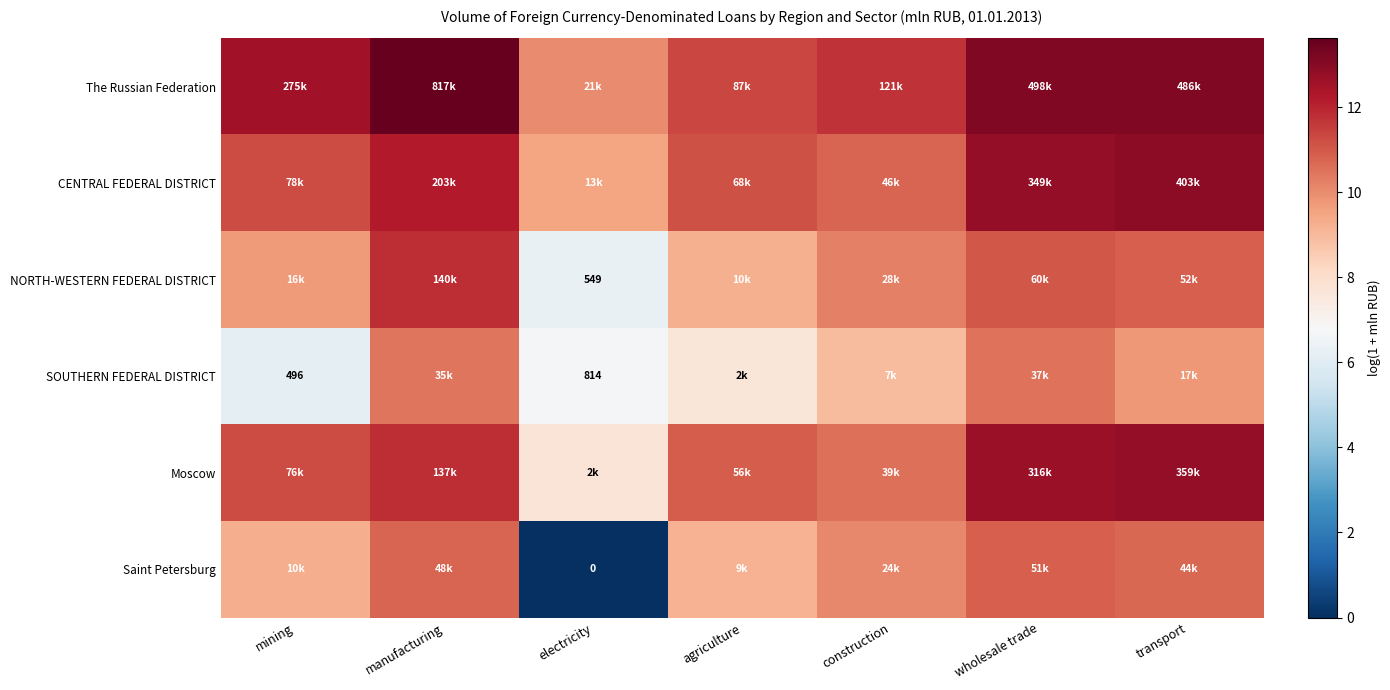

Is the value of Moscow at wholesale trade greater than the value of CENTRAL FEDERAL DISTRICT at transport?

No